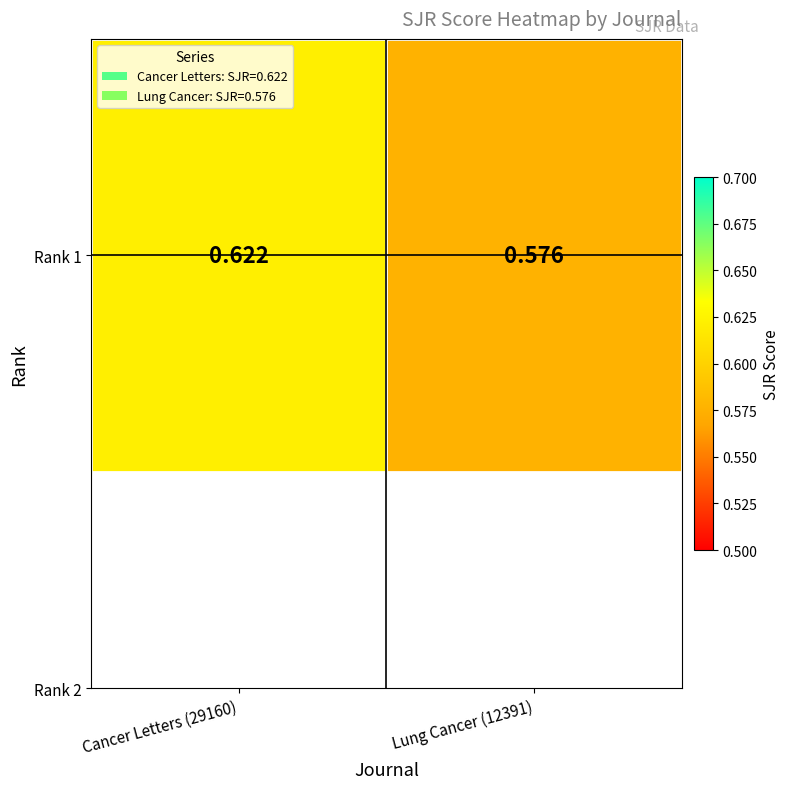

Which has a higher value, Cancer Letters (29160) or Lung Cancer (12391)?

Cancer Letters (29160)